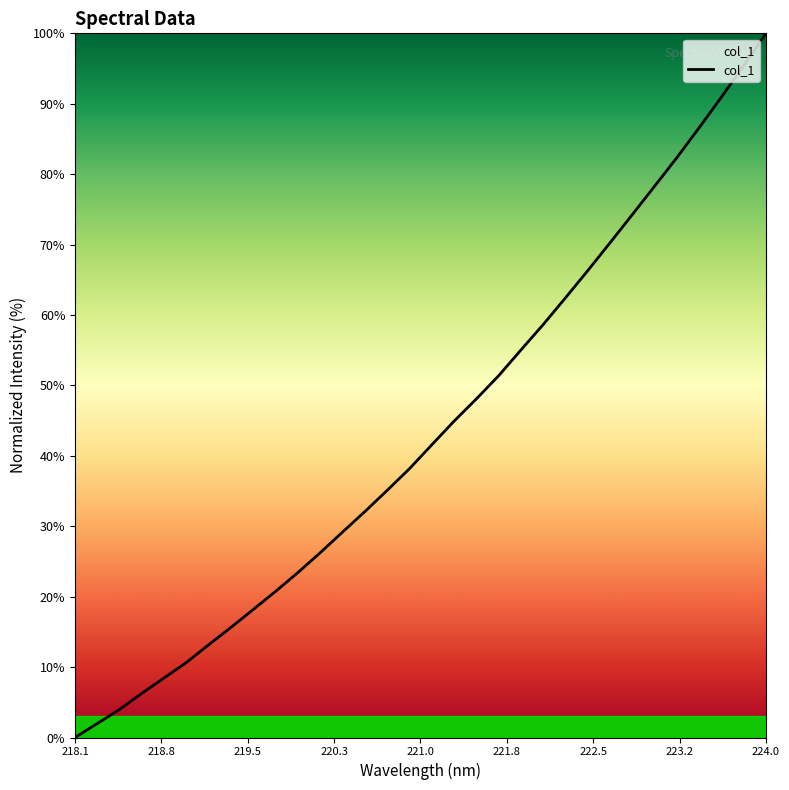

What is the greatest value displayed?

100.0